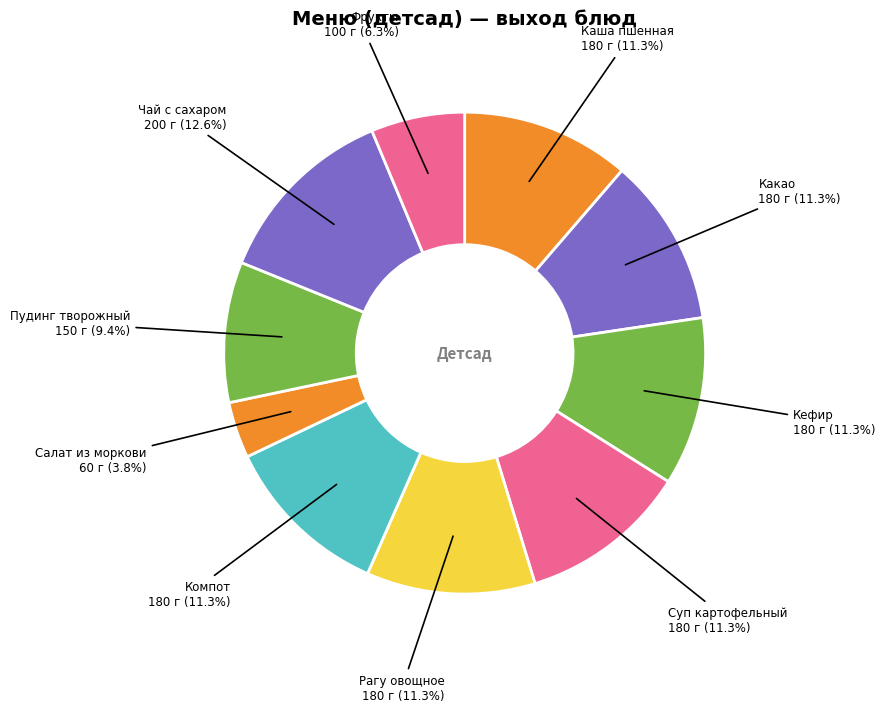

Which slice is the smallest?

Салат из моркови